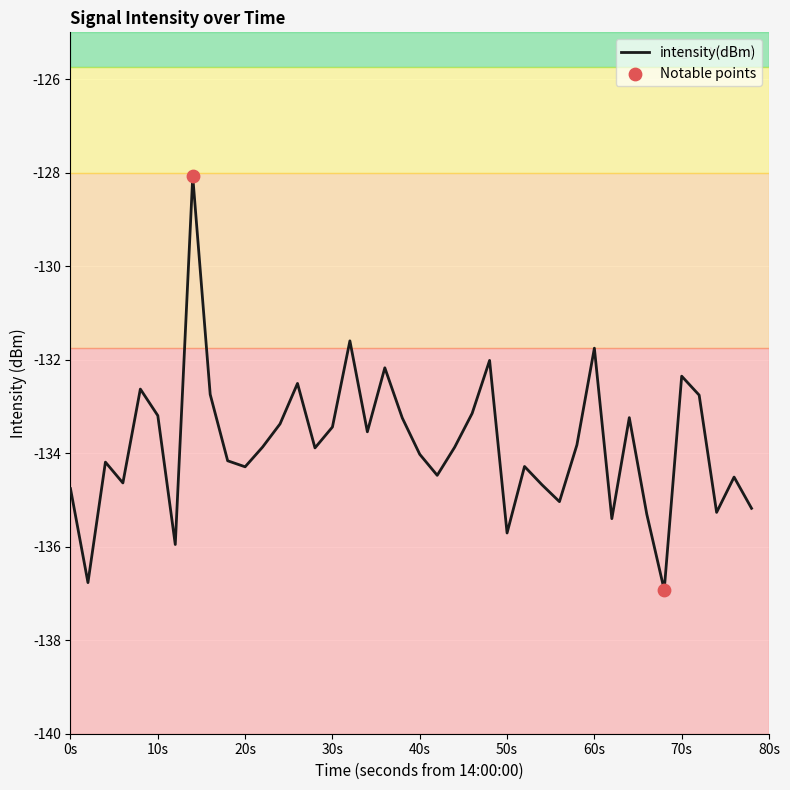

What is the greatest value displayed?

-128.1